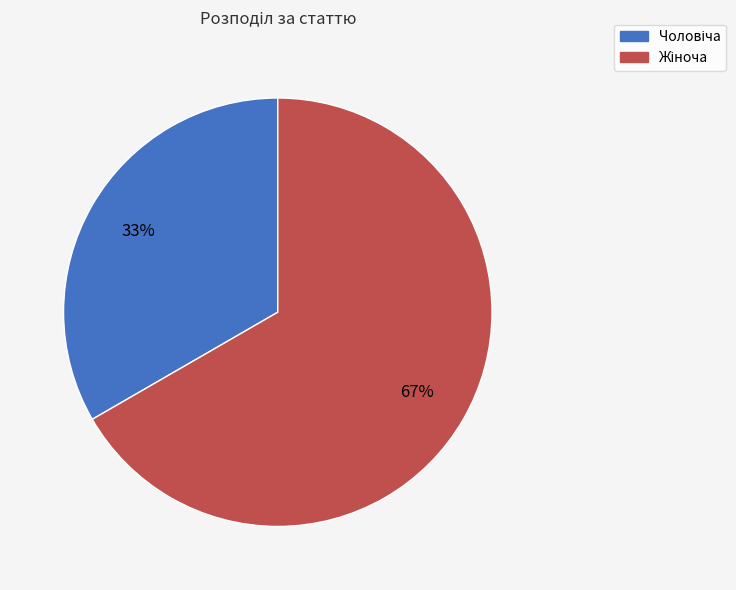

How many slices are in this pie chart?

2